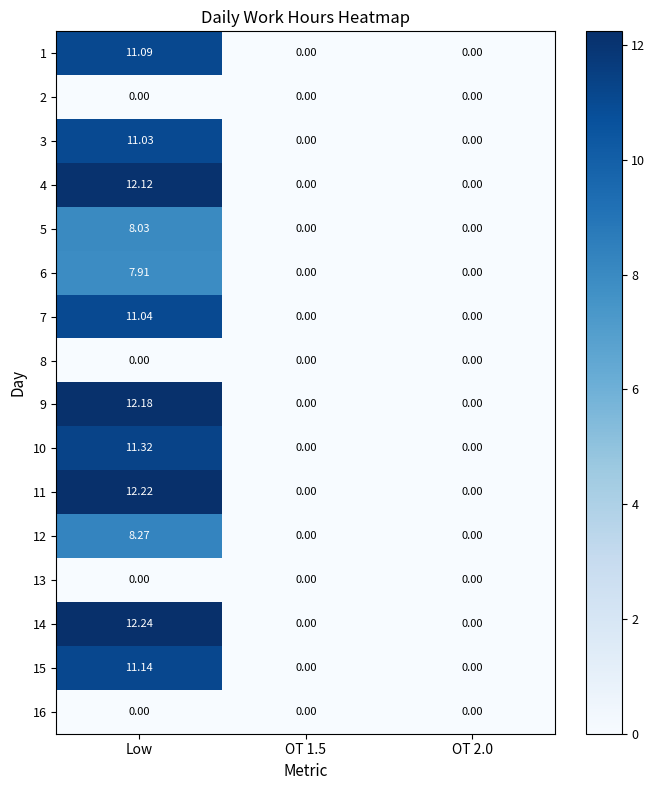

Is the value of 9 at Low greater than the value of 2 at OT 2.0?

Yes